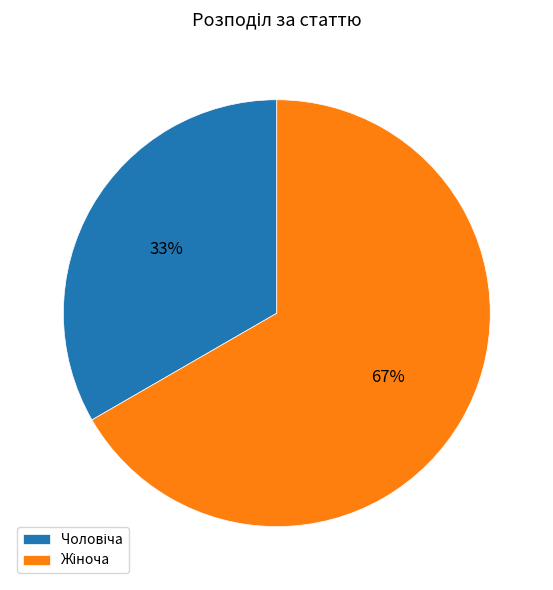

Does any single category account for the majority?

Yes